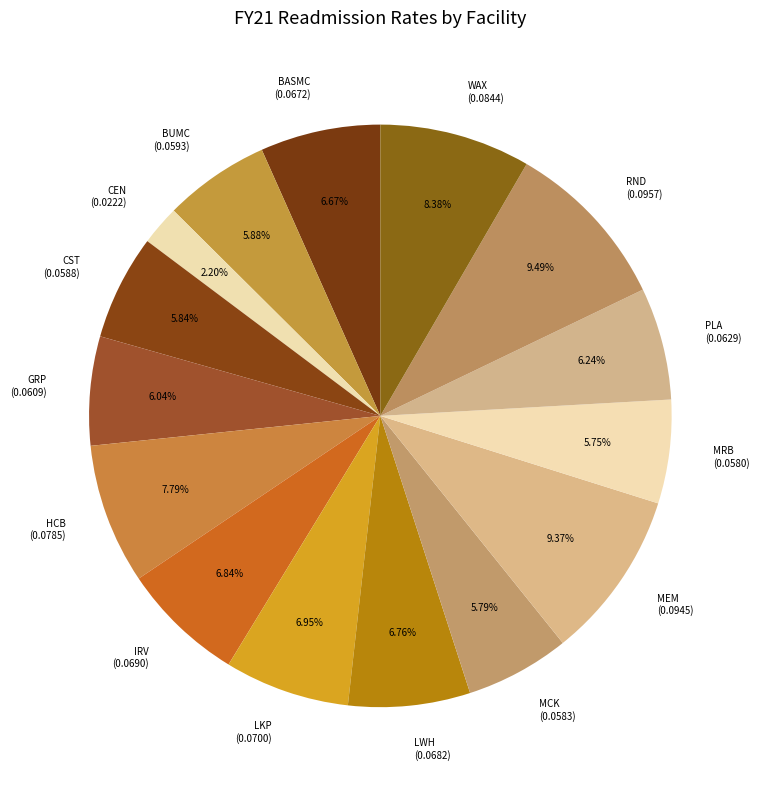

Is the sum of GRP and CST greater than half?

No